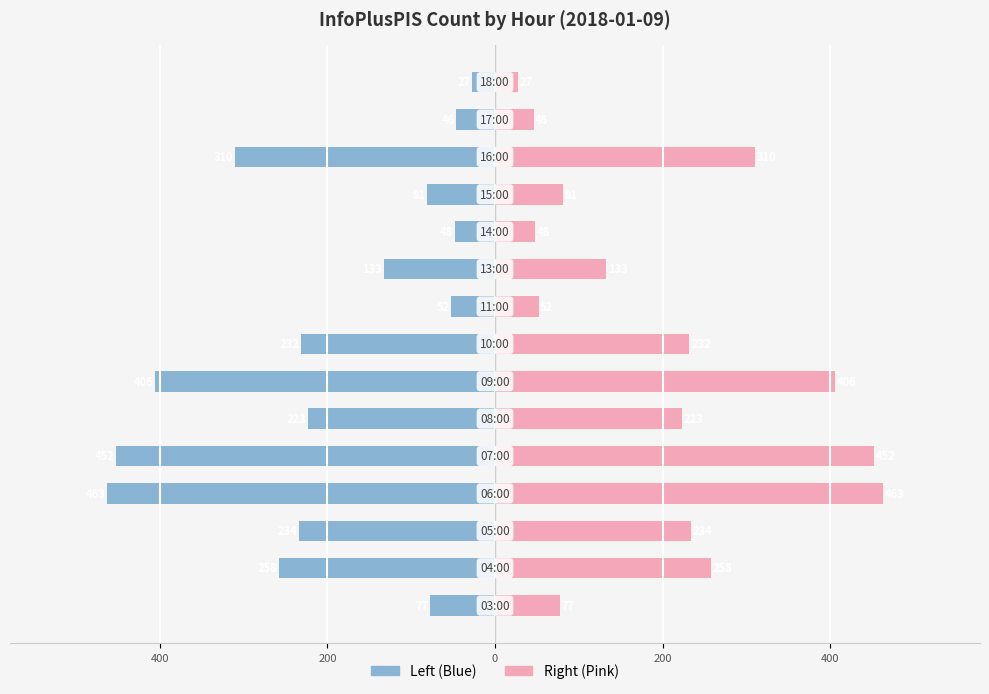

The col_3 (left) series shows -13 at 14. True or false?

False